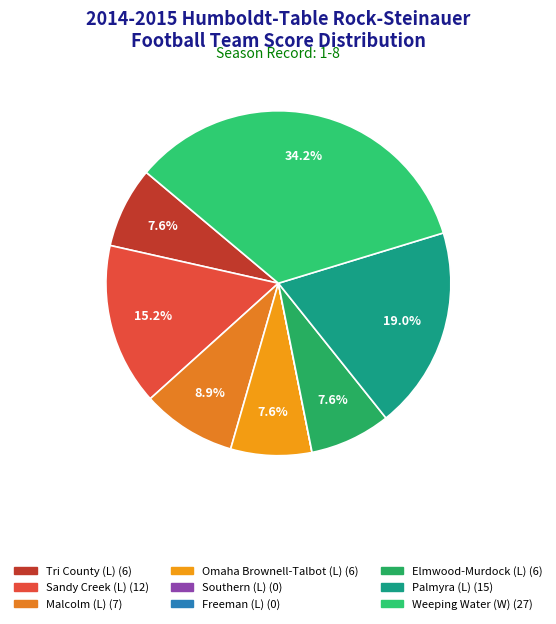

True or false: Tri County (L) accounts for 18% of the total.

False